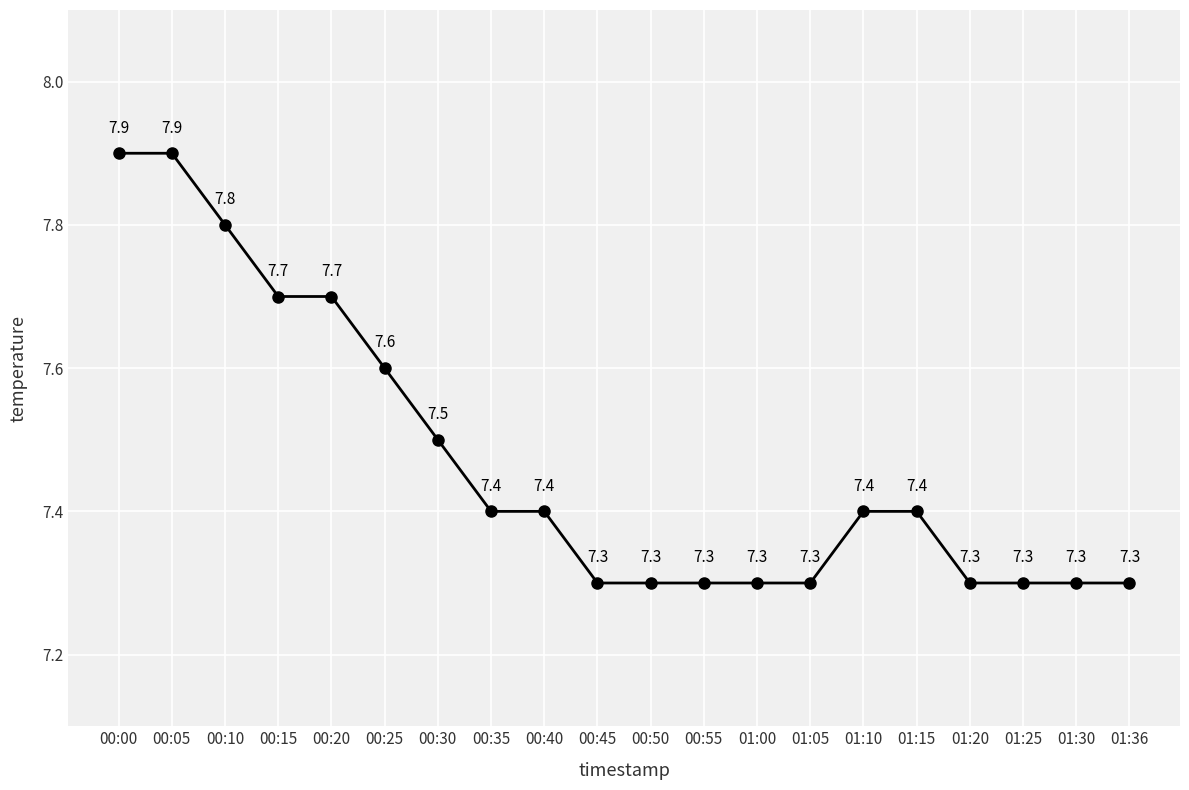

True or false: the data shows 7.3 at 01:20.

True